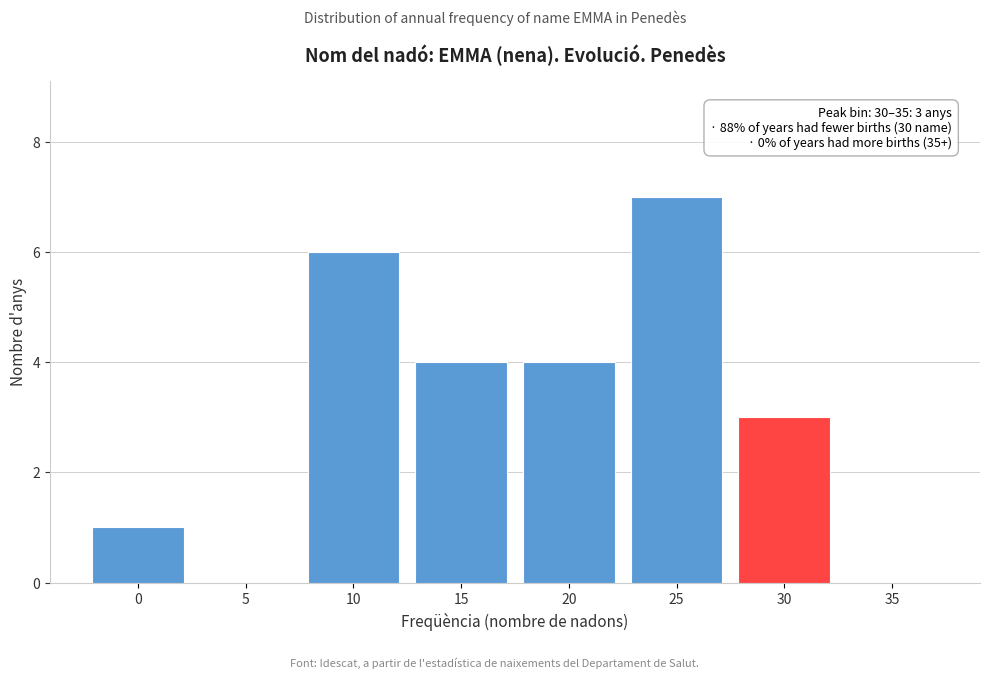

Reading right to left, list all the values displayed in this chart.

35=0	30=3	25=7	20=4	15=4	10=6	5=0	0=1